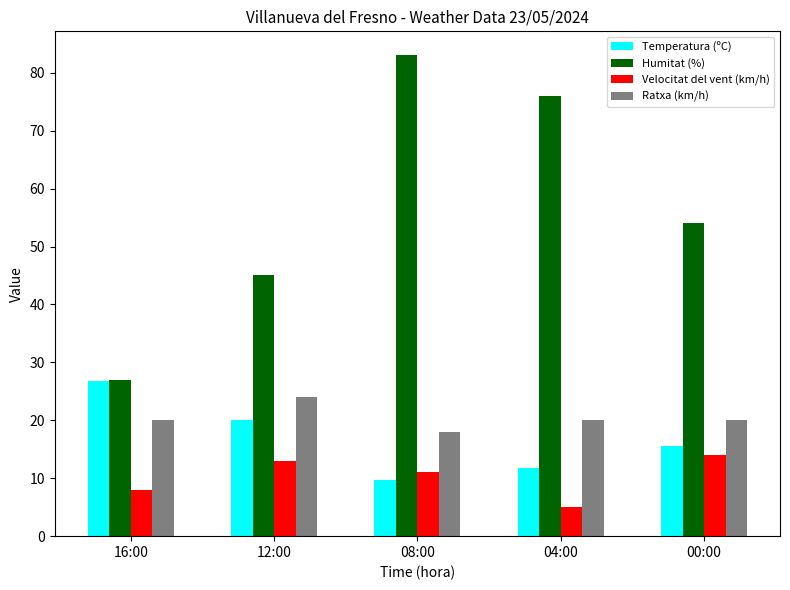

At which category does the chart reach its peak across all series?

08:00